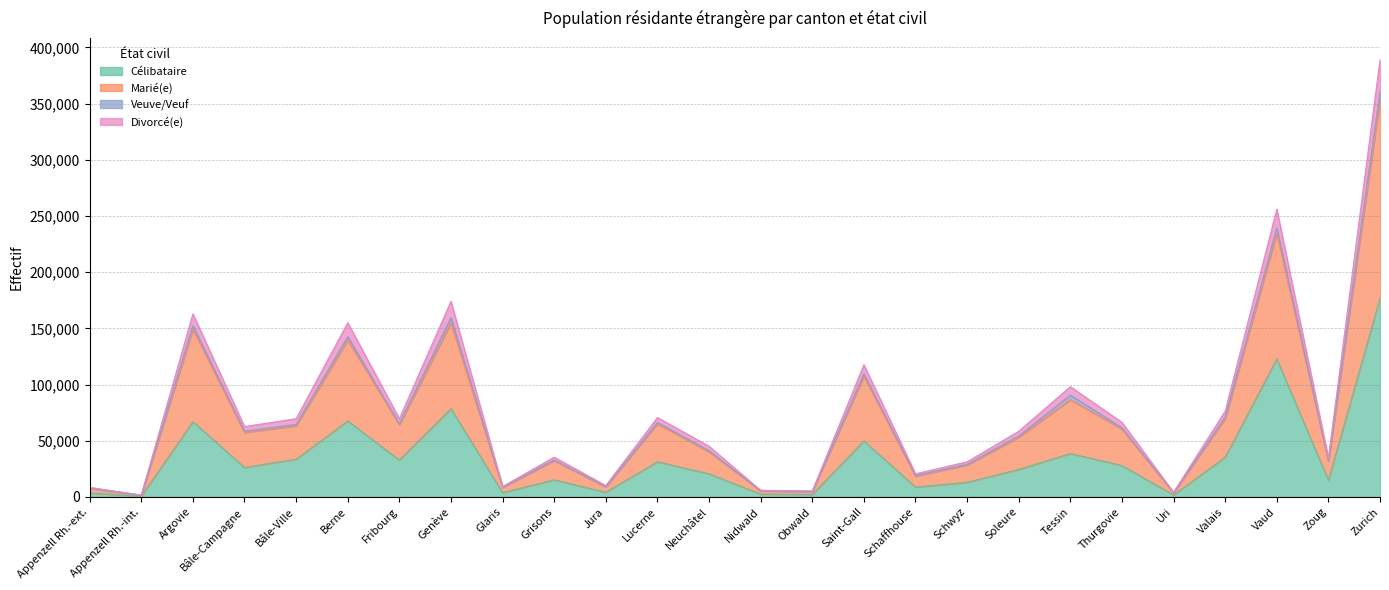

How many data points in Célibataire are above 26195?

12